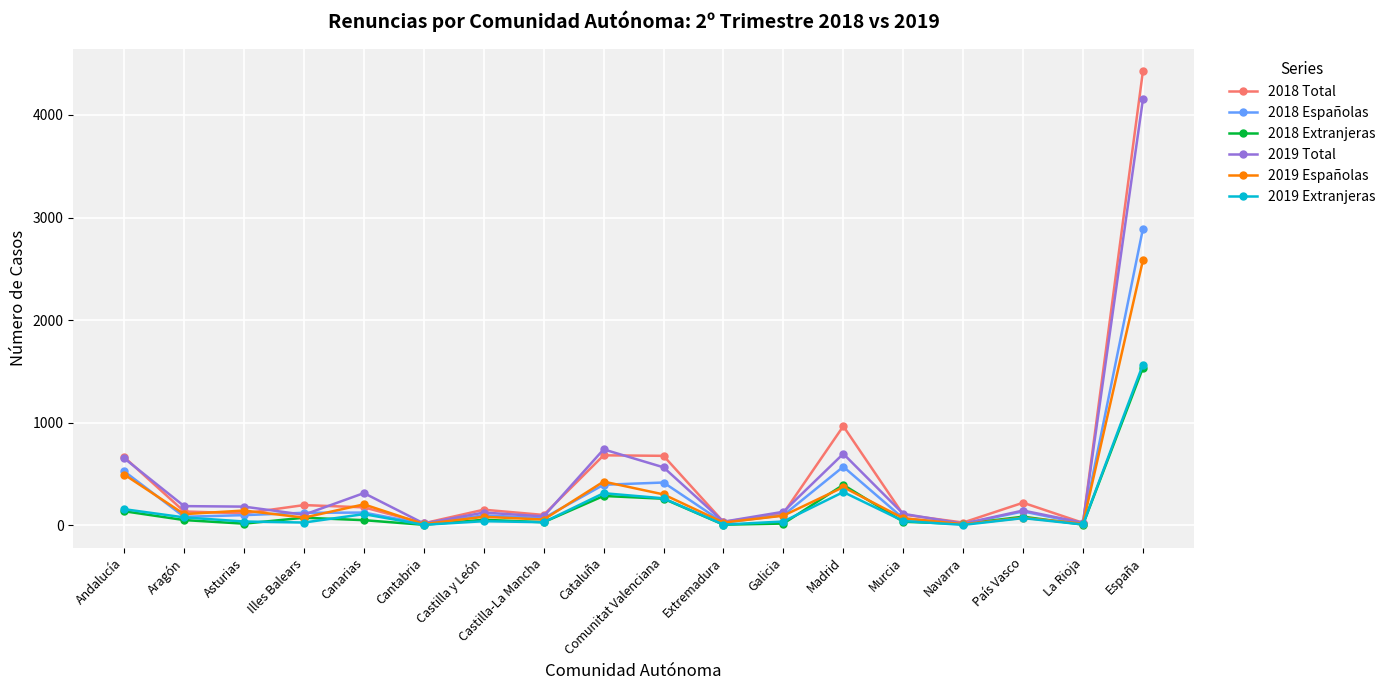

What is the average value of the 2019 Españolas series?

287